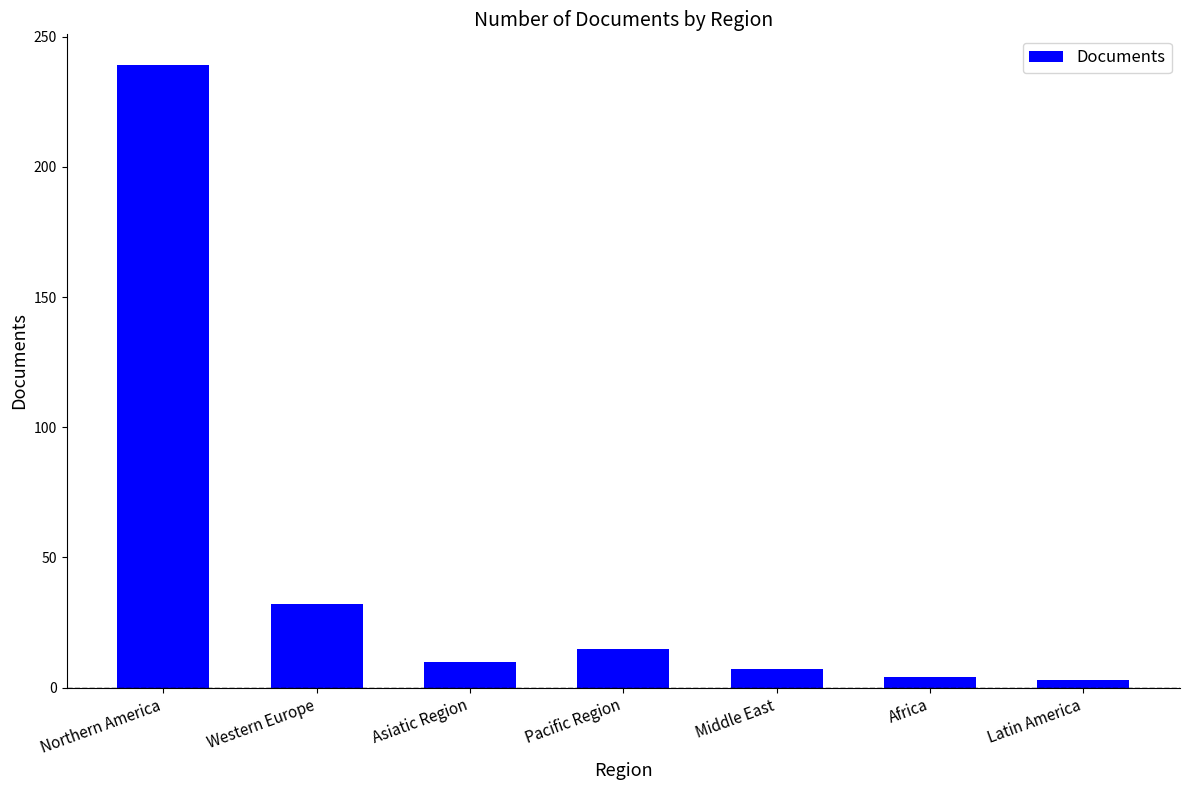

What is the approximate value at Africa?

4